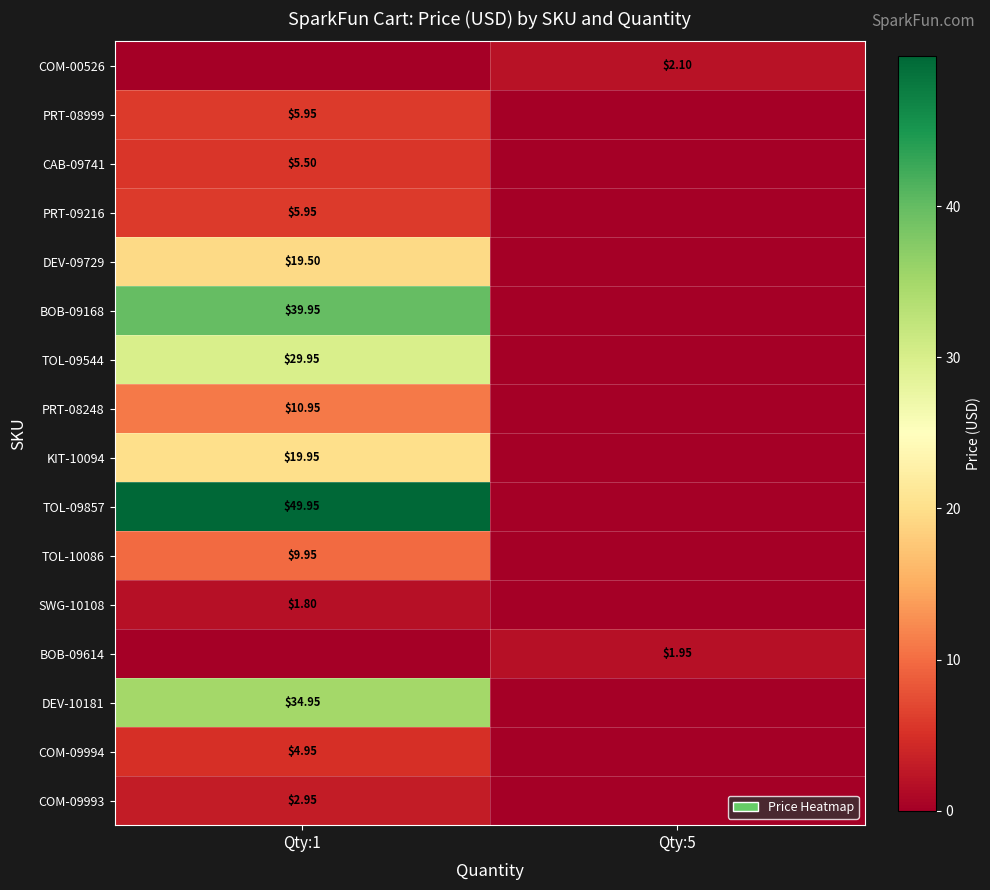

Is the value of SWG-10108 at Qty:1 greater than the value of BOB-09168 at Qty:1?

No